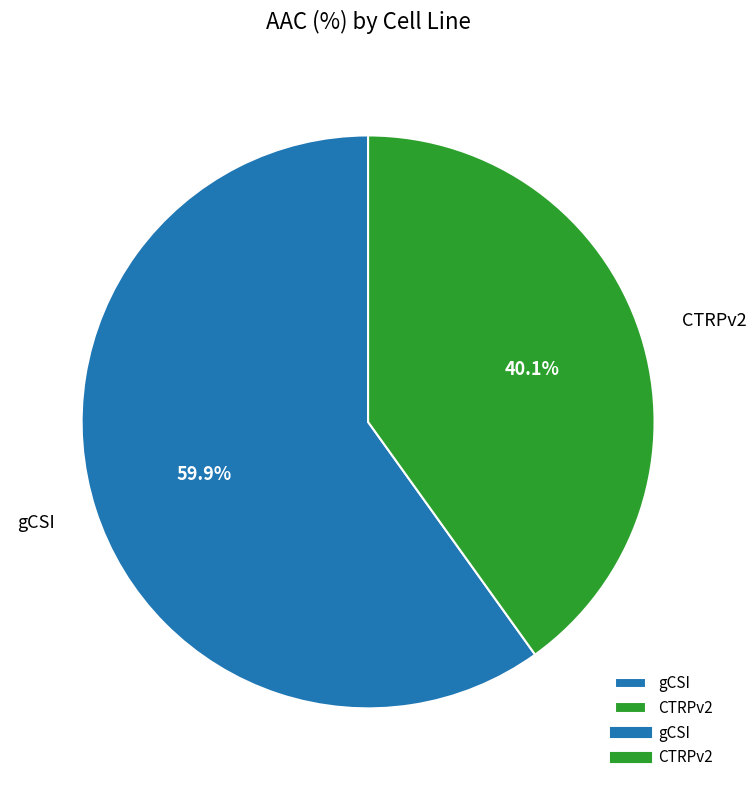

Combined, what portion of the pie is CTRPv2 and gCSI?

100.0%